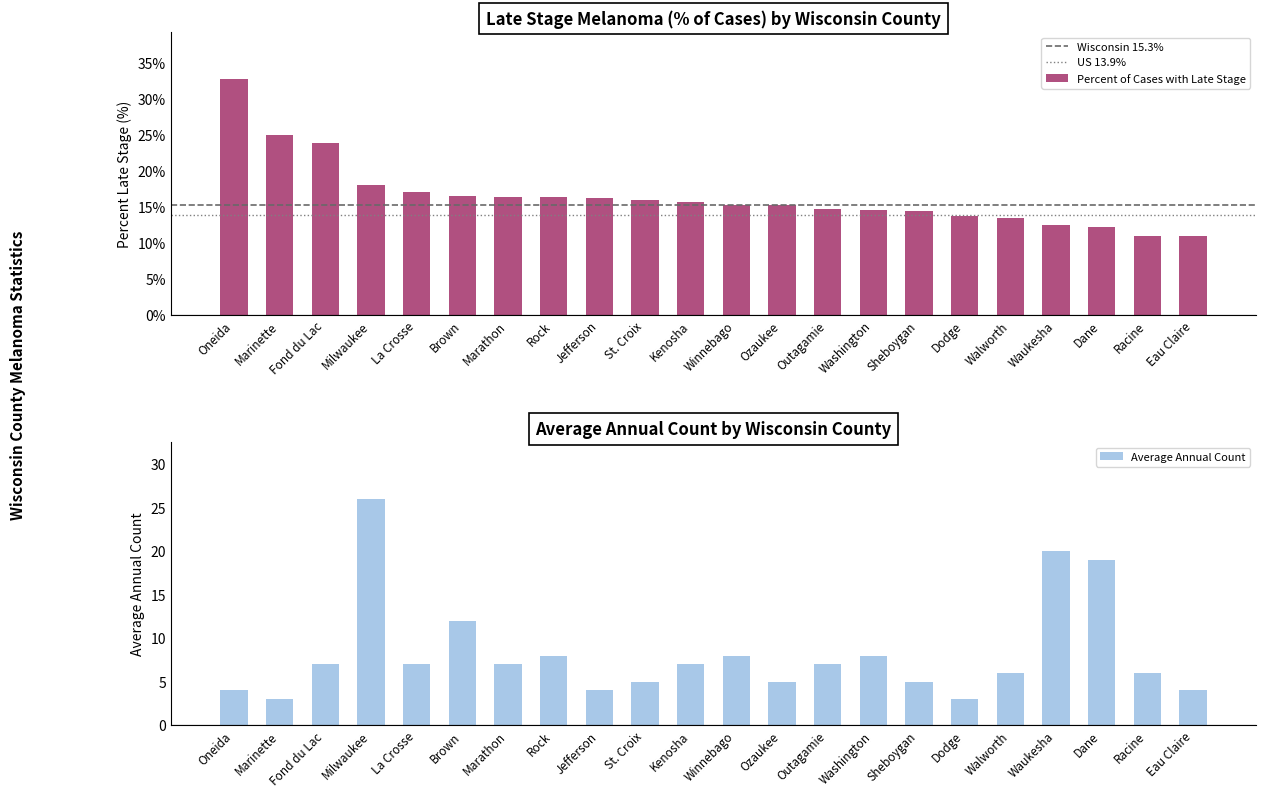

Is it true that Percent of Cases with Late Stage equals 23.8 at Fond du Lac?

True